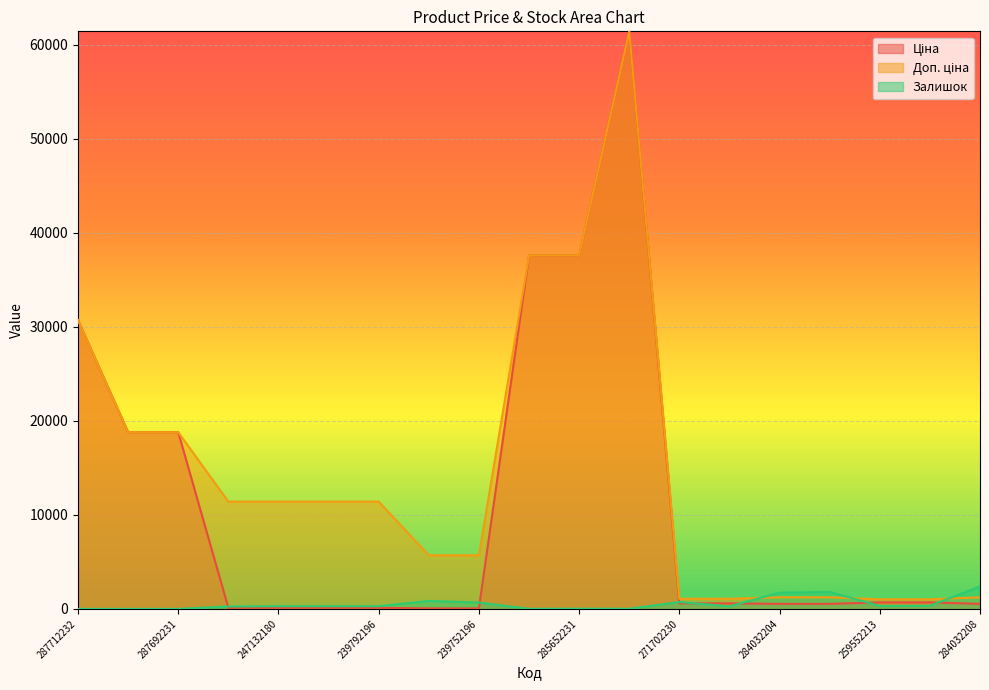

What is the label of the 12th point from the right?

239752197